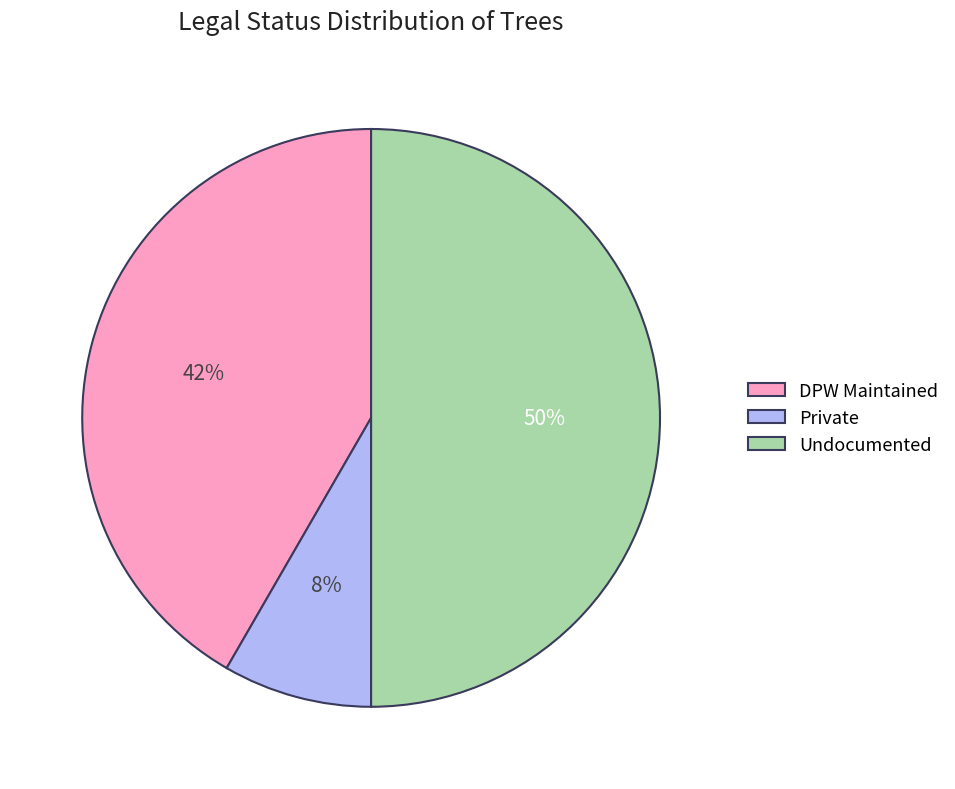

How many segments does this pie chart have?

3